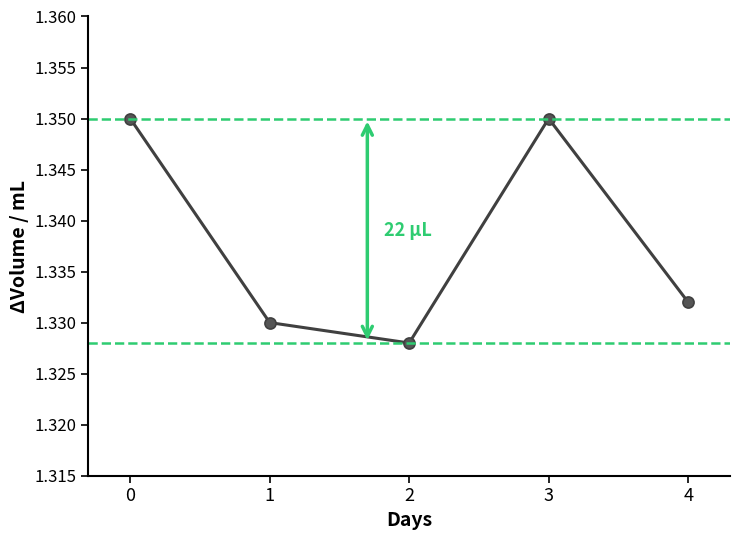

How many lines are shown in the chart?

1